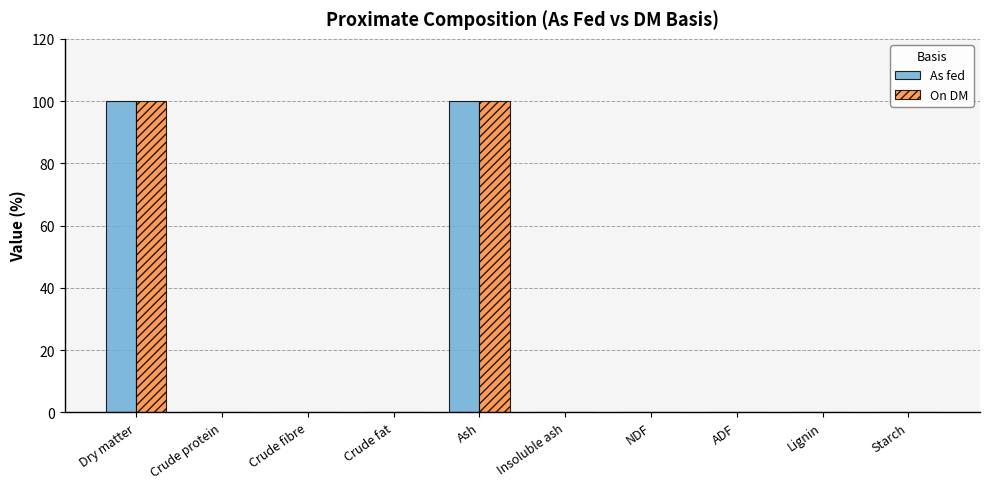

What is the greatest value displayed?

100.0